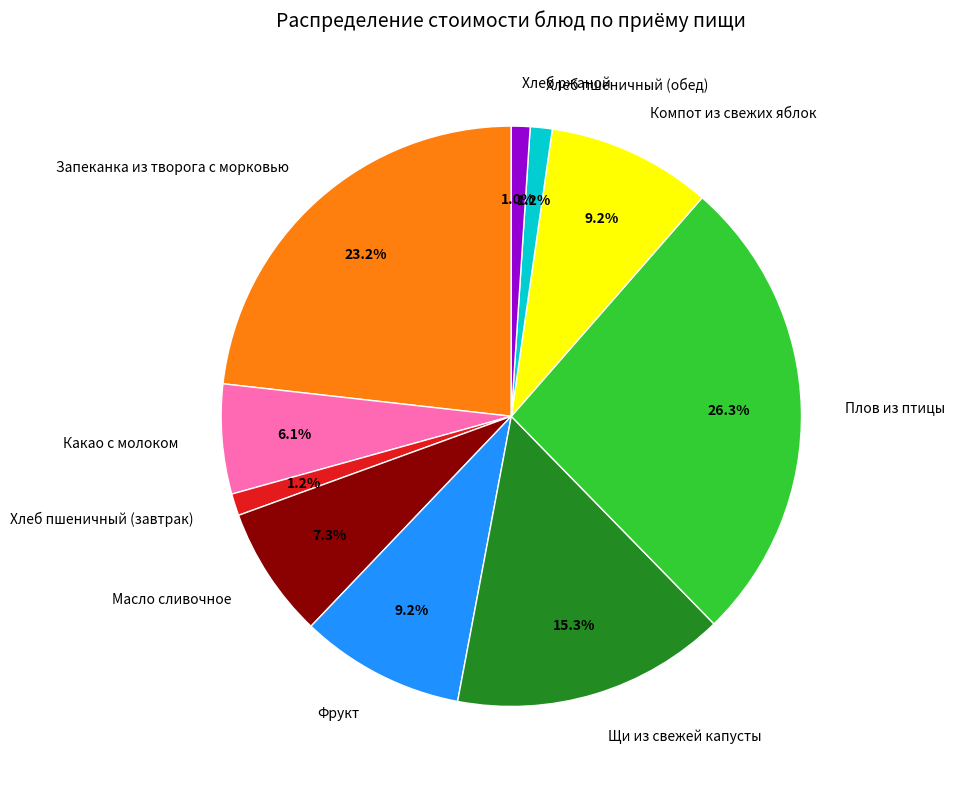

To the nearest percent, what portion does Хлеб ржаной represent?

1%